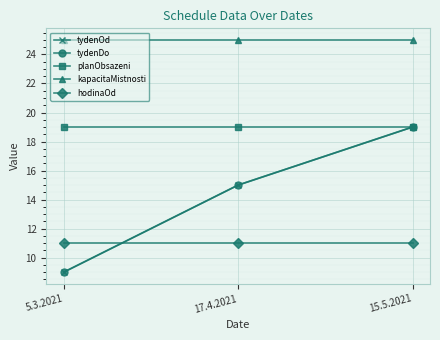

Between 17.4.2021 and 15.5.2021, which series saw the biggest shift?

tydenOd